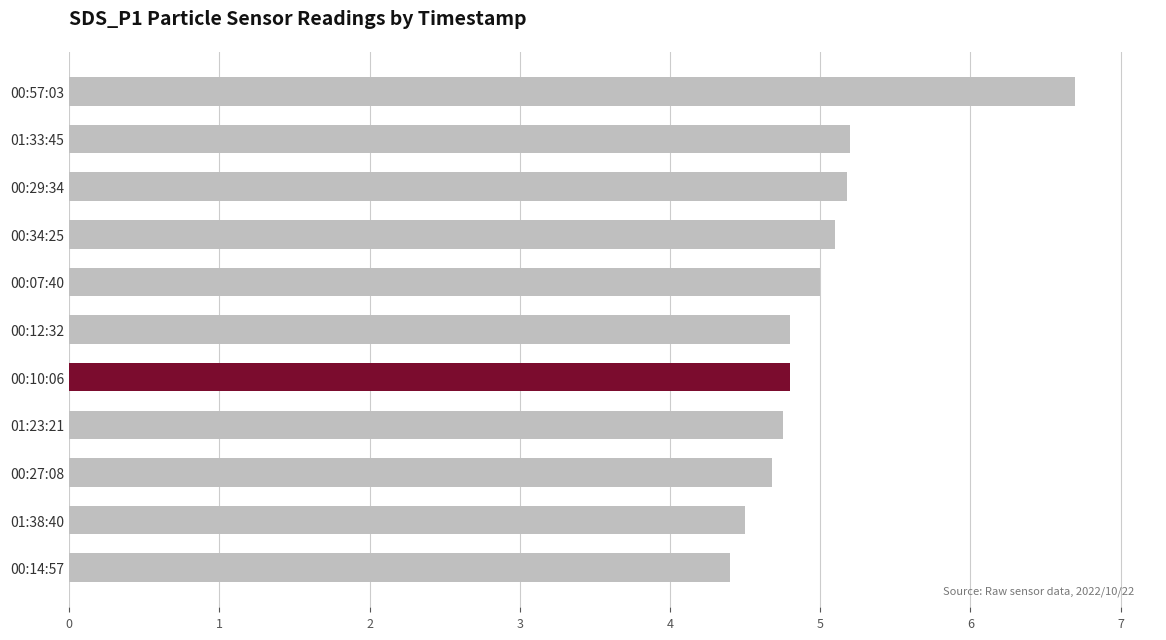

How many series are shown in this chart?

1